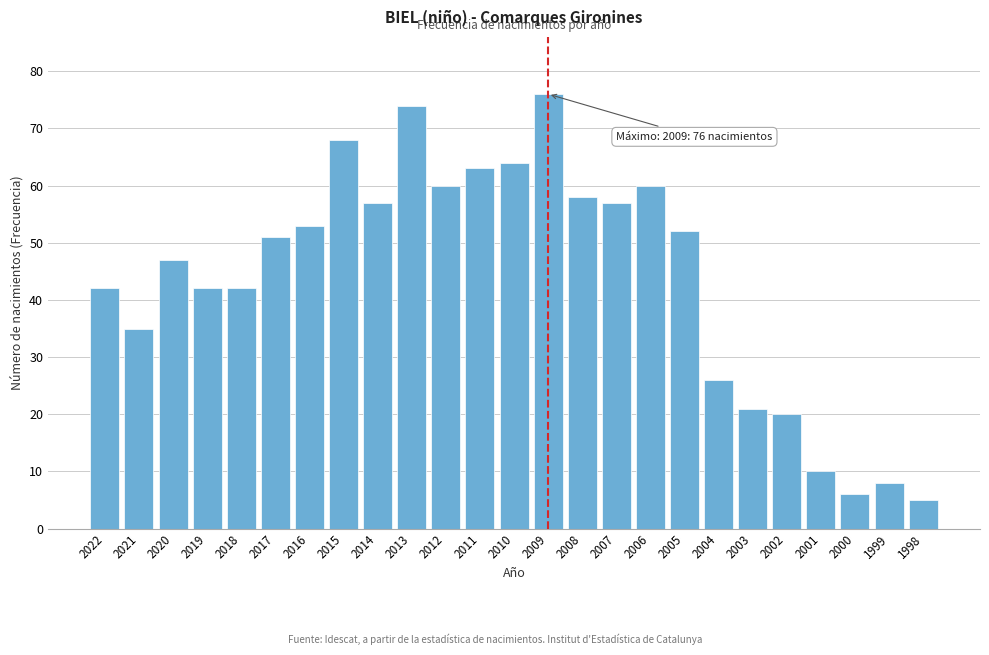

Reading left to right, transcribe all the data shown in this chart.

2022=42	2021=35	2020=47	2019=42	2018=42	2017=51	2016=53	2015=68	2014=57	2013=74	2012=60	2011=63	2010=64	2009=76	2008=58	2007=57	2006=60	2005=52	2004=26	2003=21	2002=20	2001=10	2000=6	1999=8	1998=5